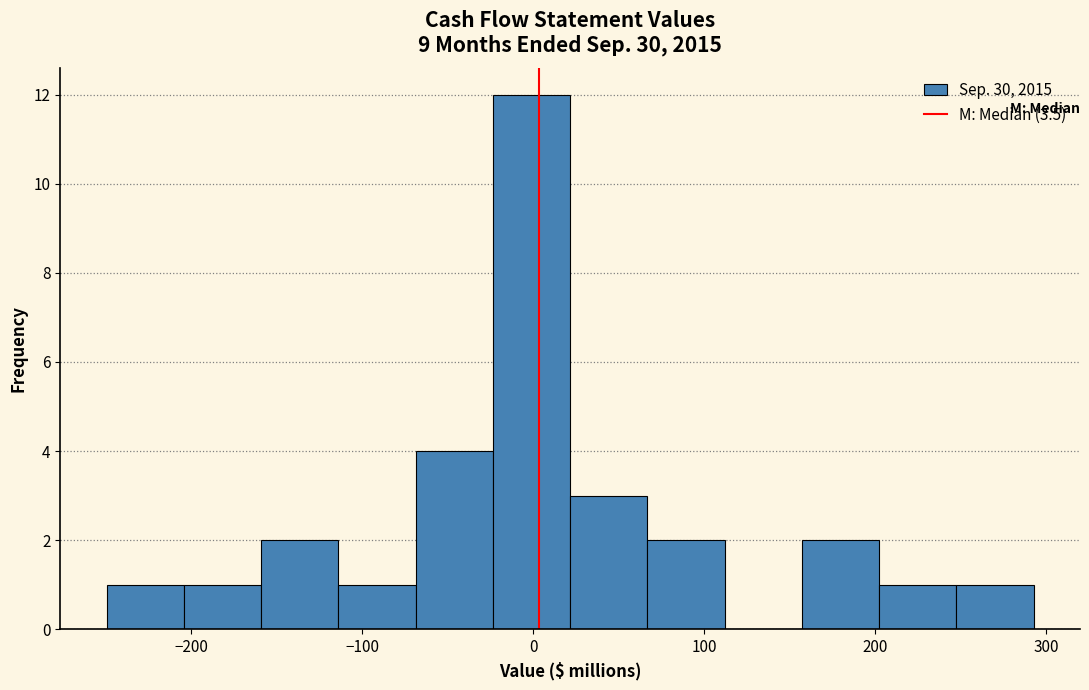

Reading left to right, list every bar in this chart as the range it spans on the x-axis followed by its height. Neither the bar edges nor the heights are printed on the chart, so give them approximately, as read against the axes.

-250 to -200: 1
-200 to -160: 1
-160 to -110: 2
-110 to -70: 1
-70 to -20: 4
-20 to 20: 12
20 to 70: 3
70 to 110: 2
110 to 160: 0
160 to 200: 2
200 to 250: 1
250 to 290: 1